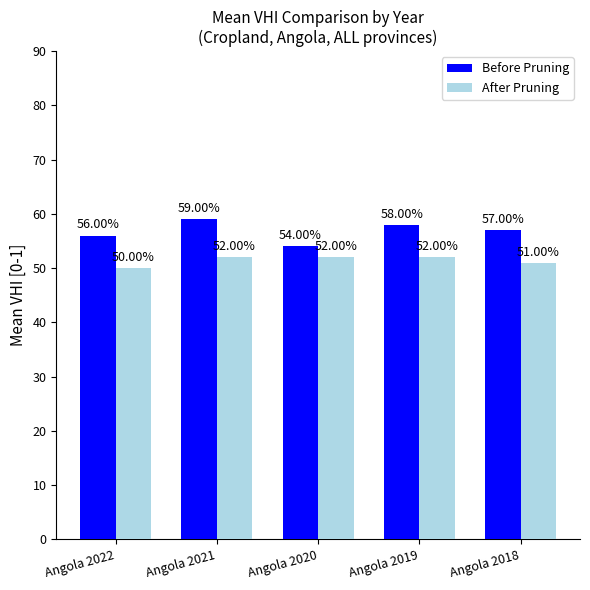

Rank the series at Angola 2021 from lowest to highest value.

After Pruning, Before Pruning